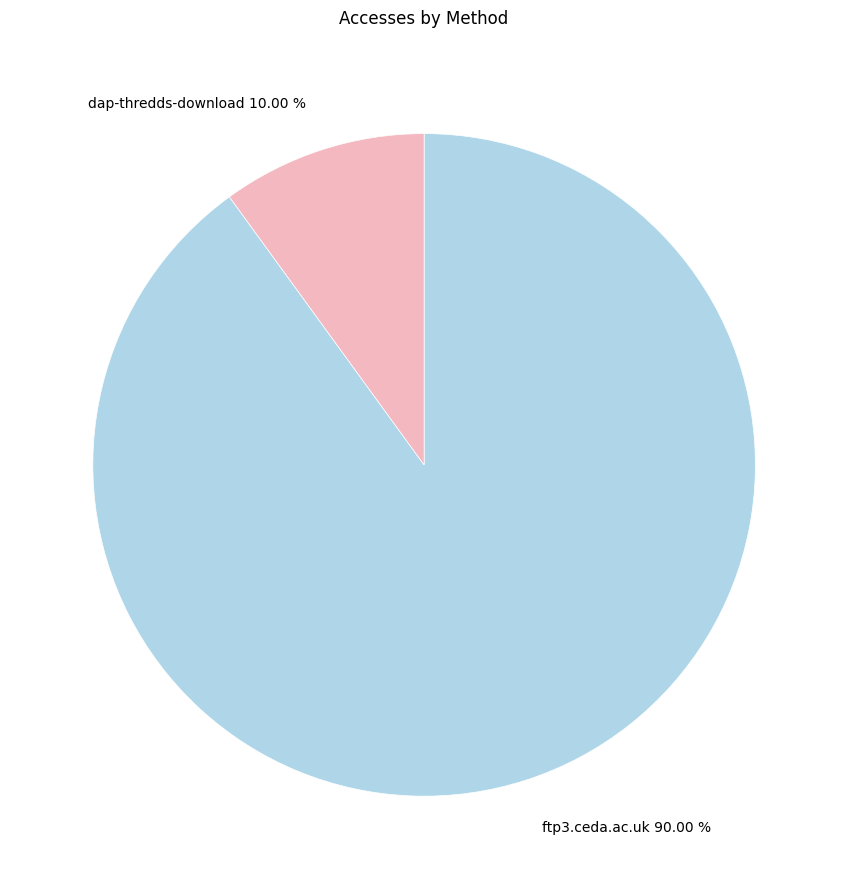

Is it true that ftp3.ceda.ac.uk is 99% of the pie?

False